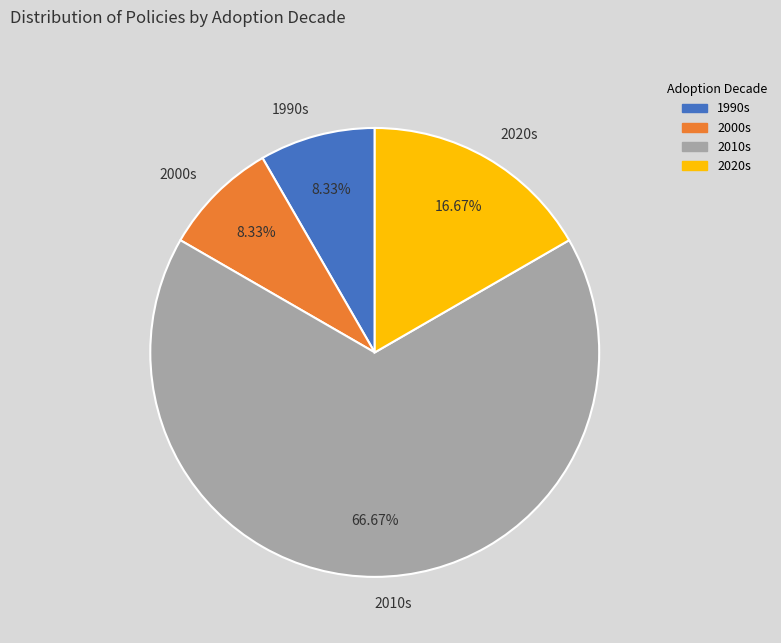

Is there a majority slice in this chart?

Yes